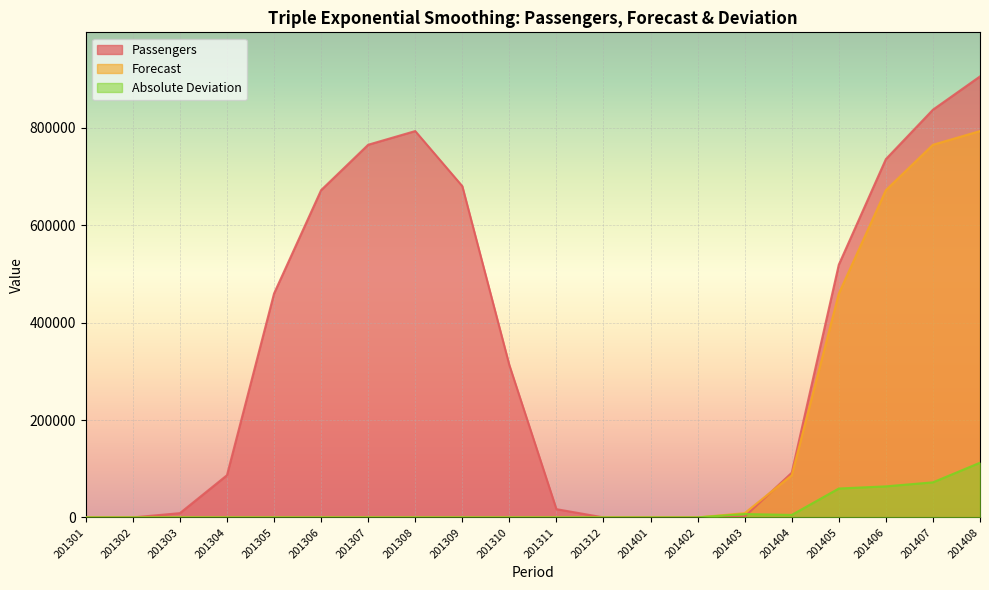

Rank the series at 201304 from lowest to highest value.

Forecast, Absolute Deviation, Passengers